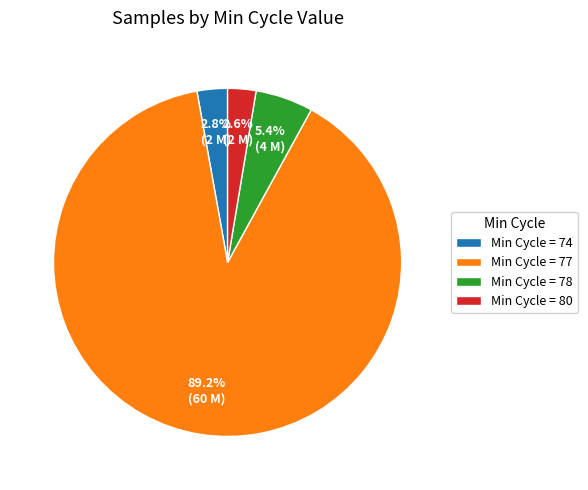

Which slice is the largest?

Min Cycle = 77